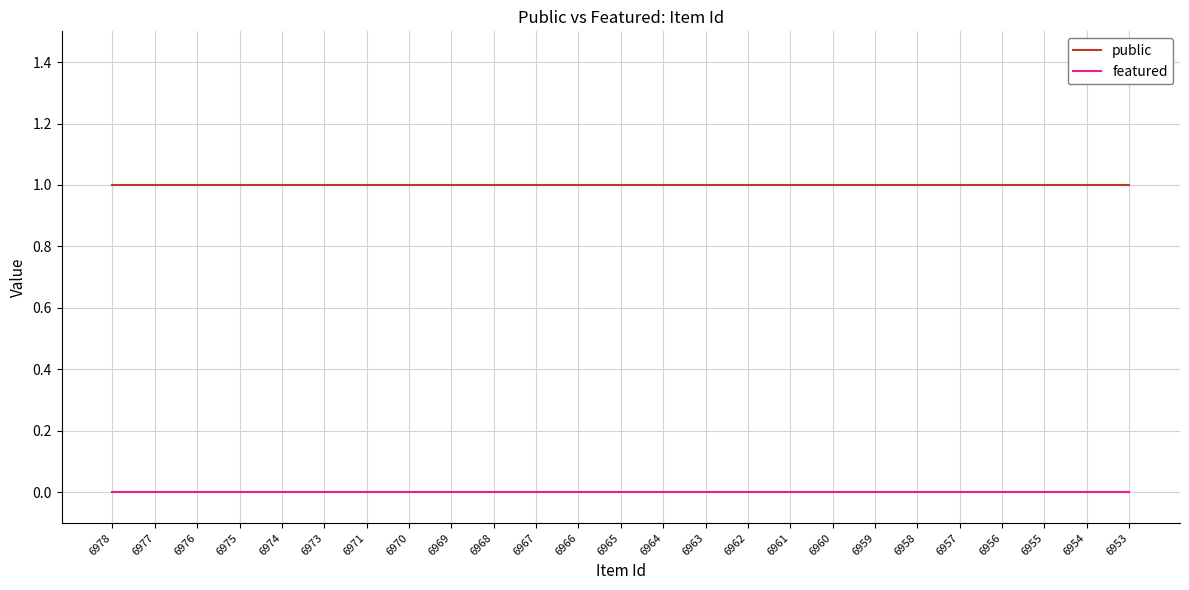

Is it true that public equals 1 at 6968?

True